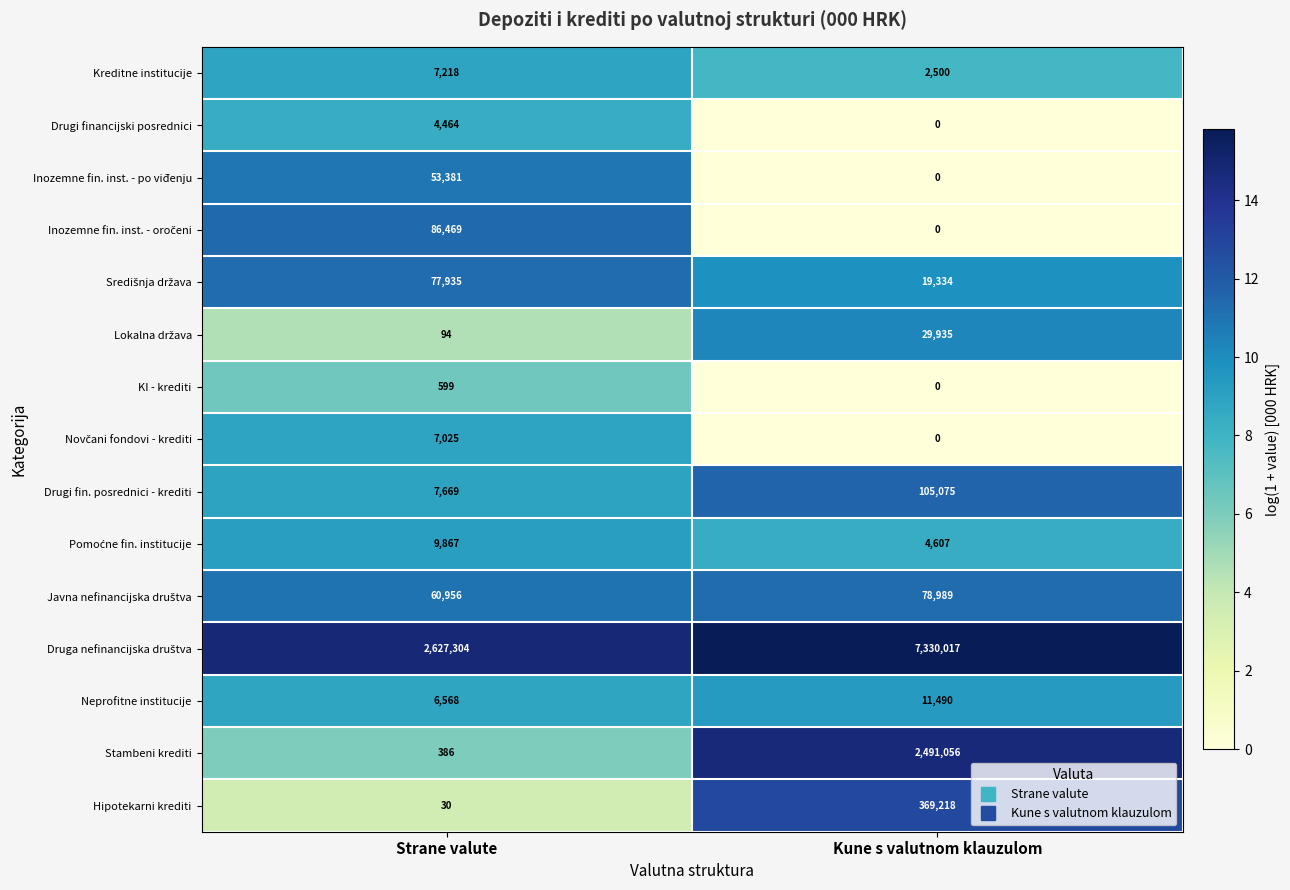

What is the total value across all series at Strane valute?

2949965